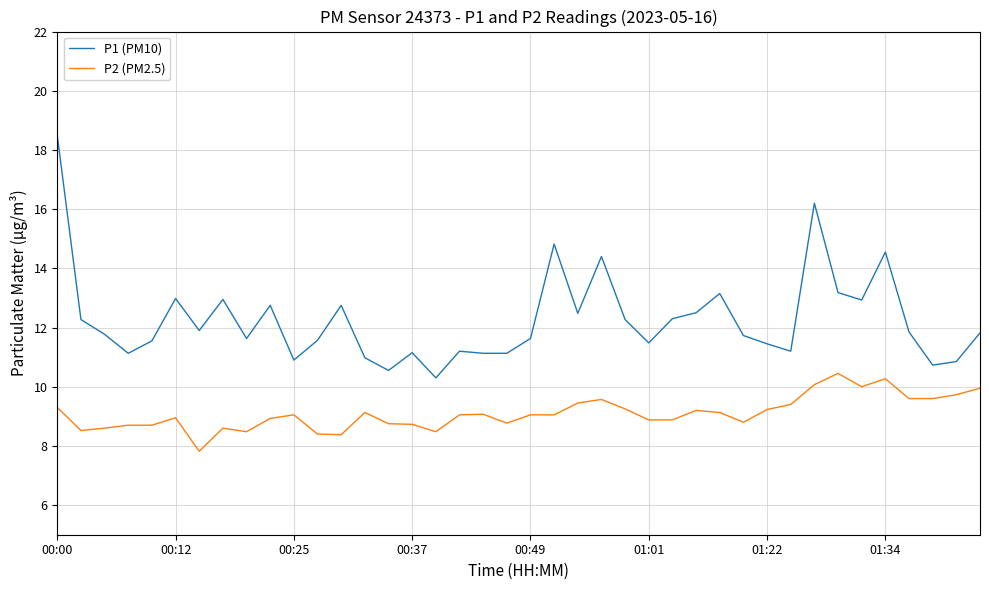

Which series has the widest spread of values?

P1 (PM10)